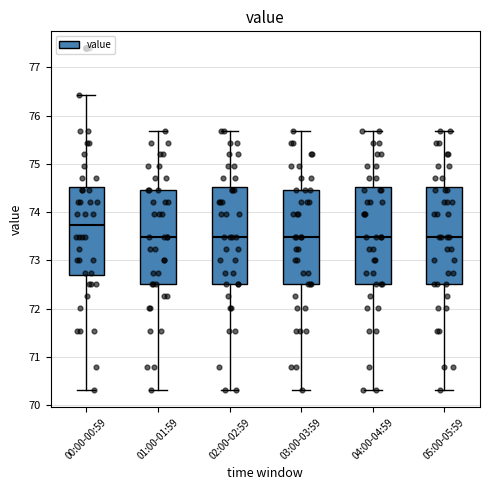

Which box has the highest median line?

00:00-00:59